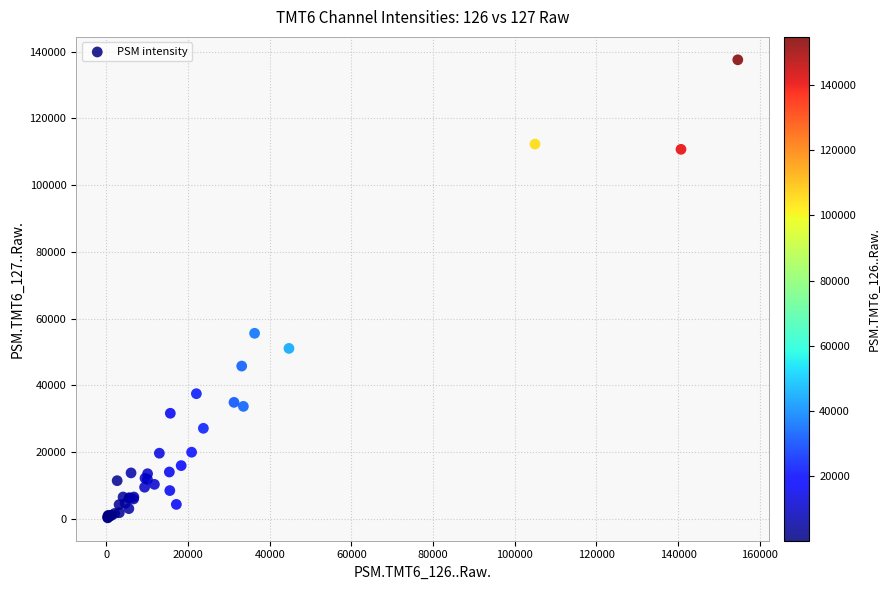

What Y value in the scatter plot is closest to 68916?

55583.3